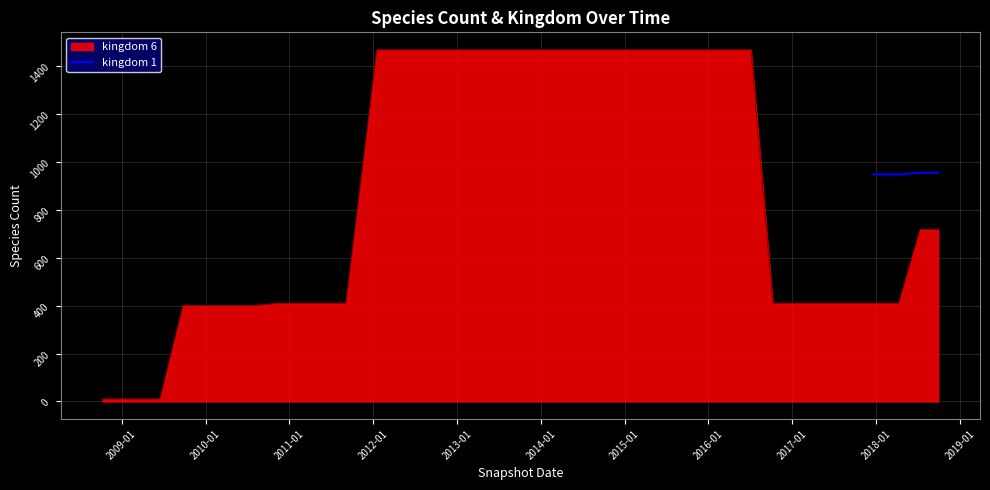

True or false: kingdom 1 has more than 1 interior local peaks.

False